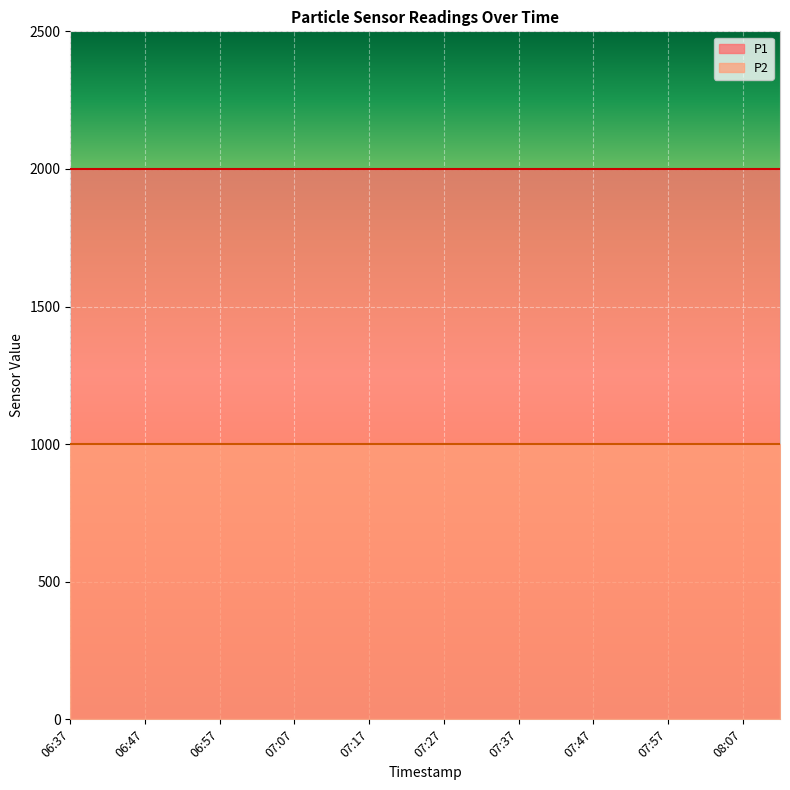

Does the chart display data point markers on the line(s)?

No